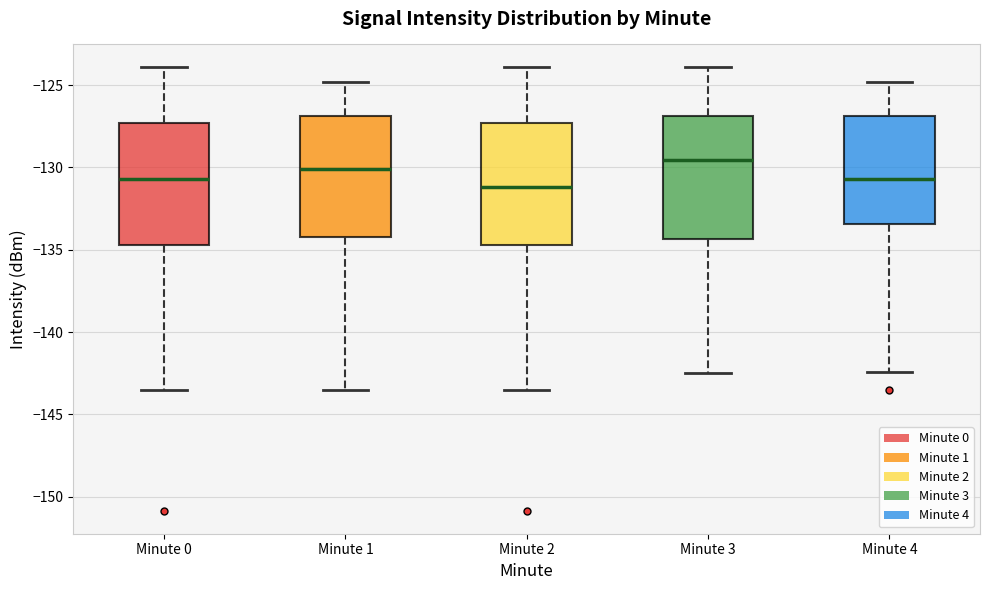

Where is the lower edge of the box for Minute 2 on the y-axis? The values are not printed on the chart, so give them approximately, as read against the axis.

-134.5